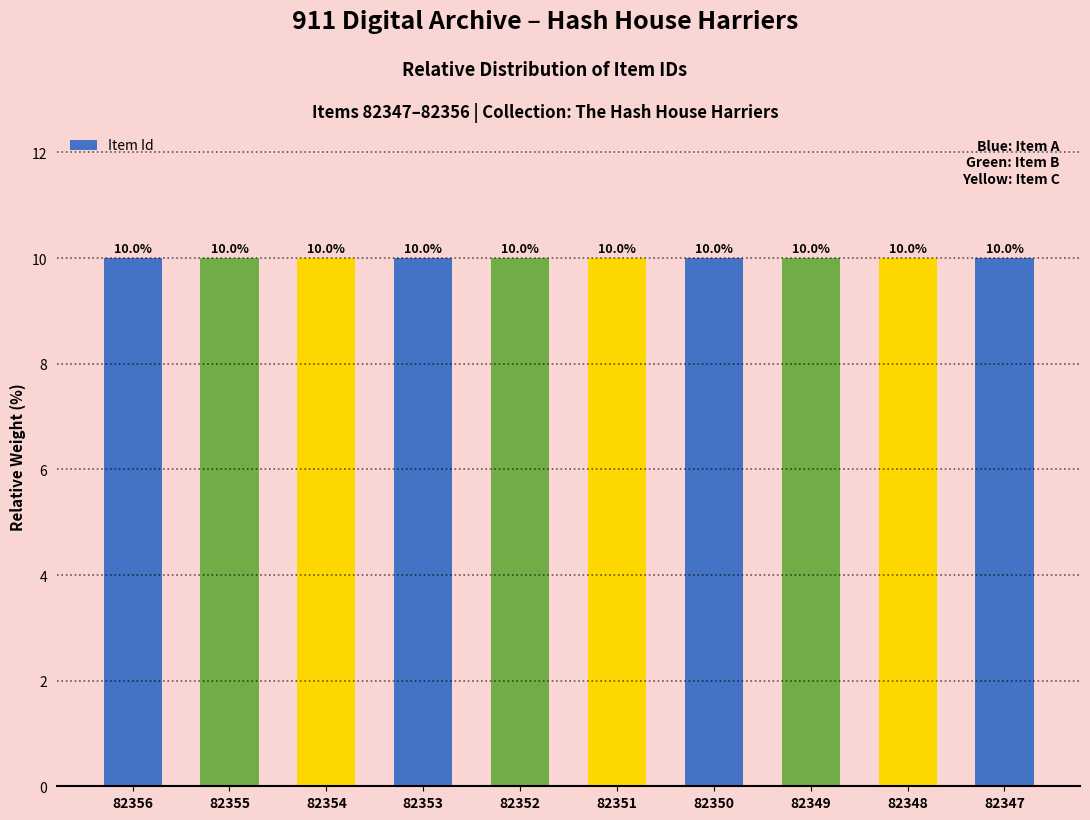

What is the maximum value shown in the chart?

10.0